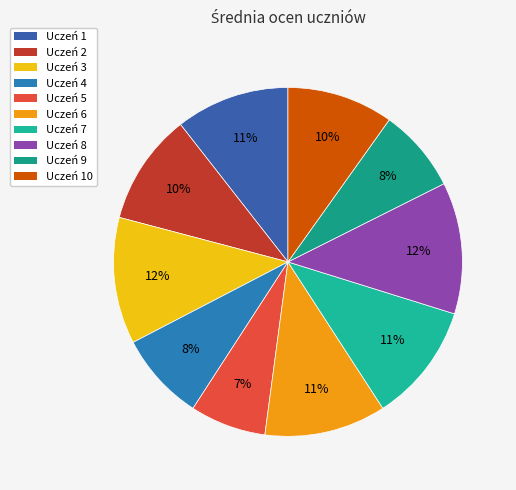

Combined, do Uczeń 6 and Uczeń 1 account for over 50%?

No